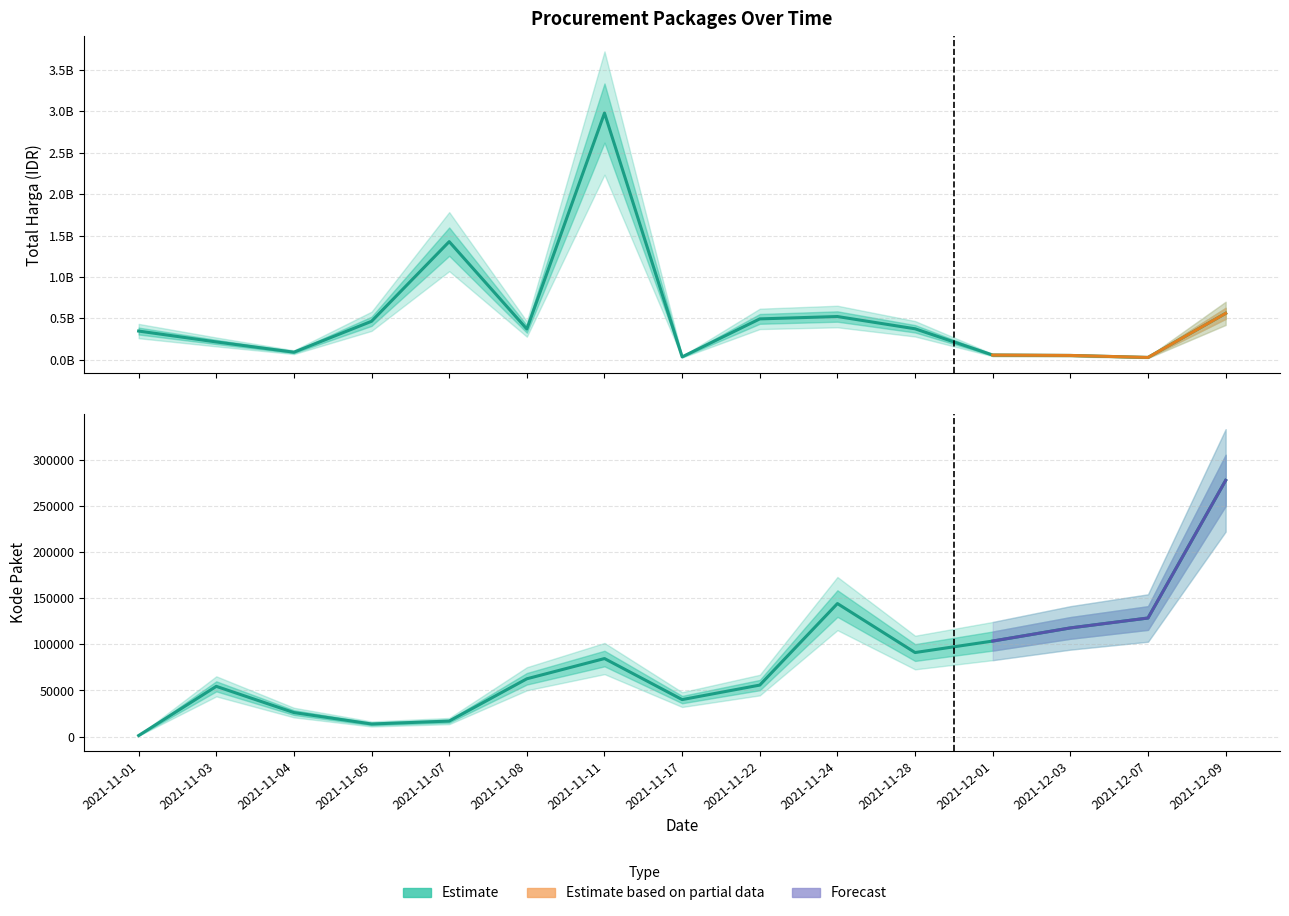

What is the total value across all series at 2021-11-07?

1425884723